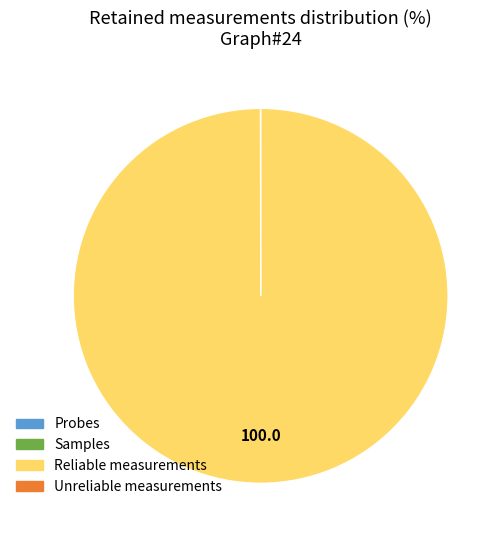

Does any single category account for the majority?

Yes